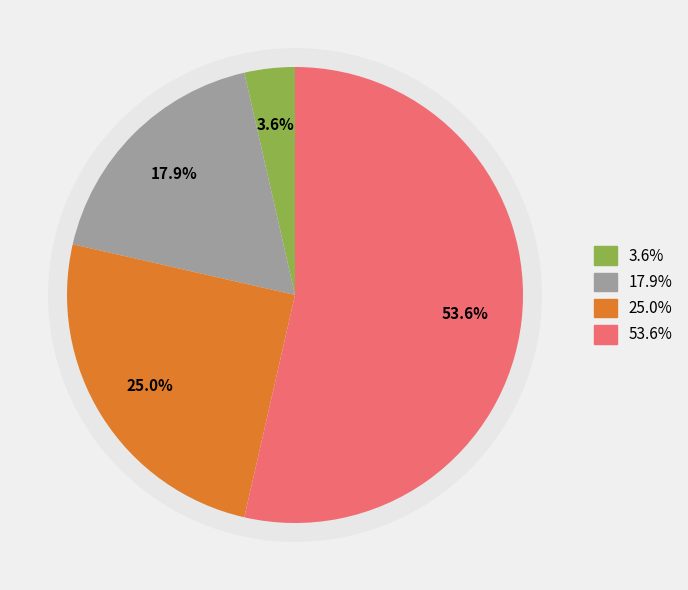

True or false: Roboty przygotowawcze accounts for 1% of the total.

False